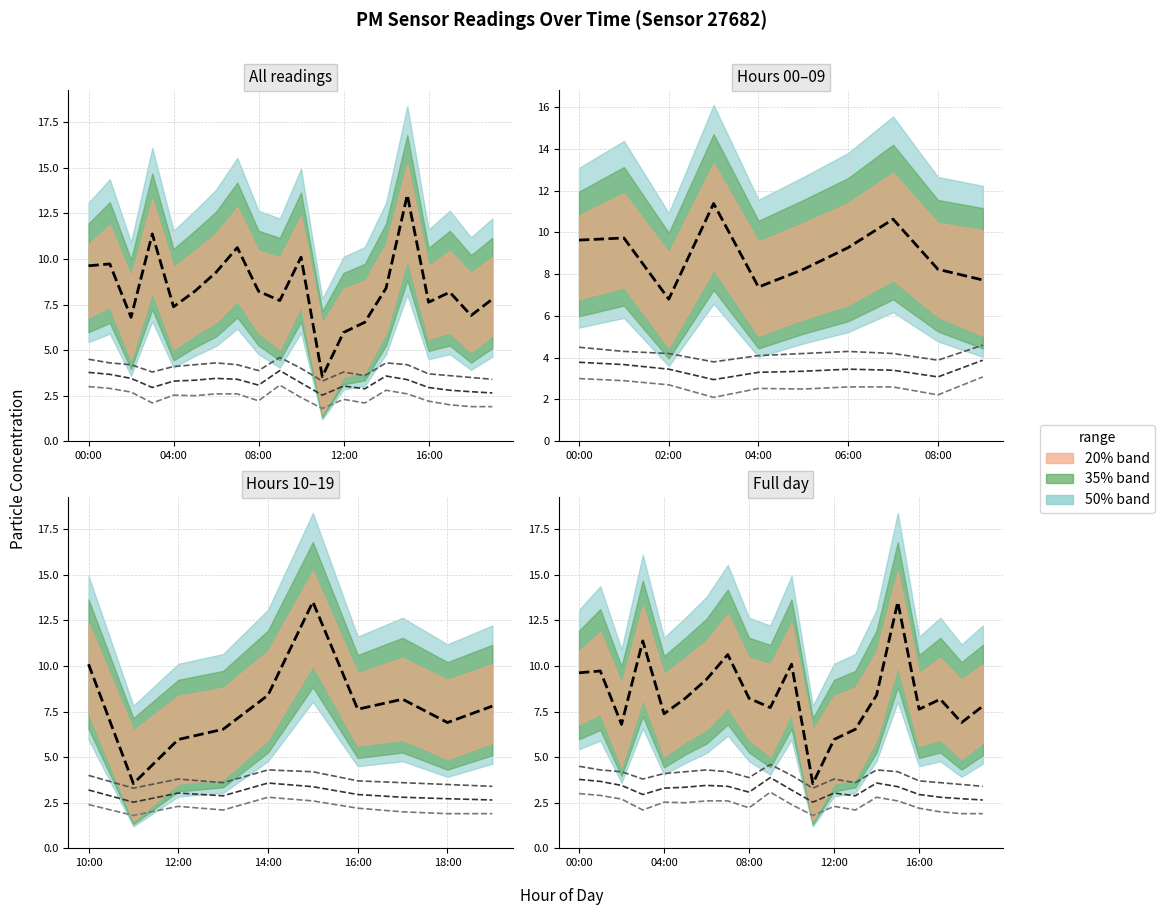

At which label is P2 upper closest to 3?

11